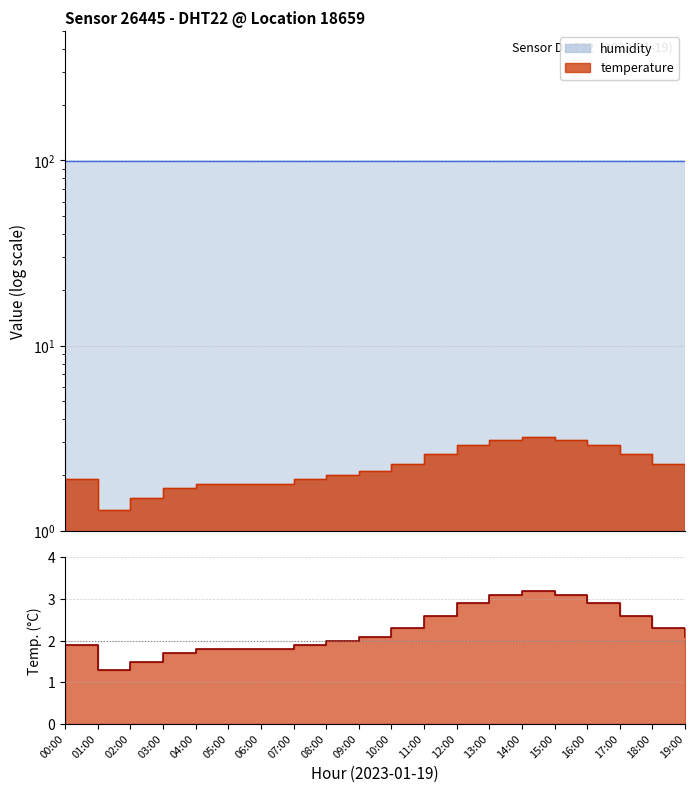

True or false: temperature and humidity cross at least once.

False